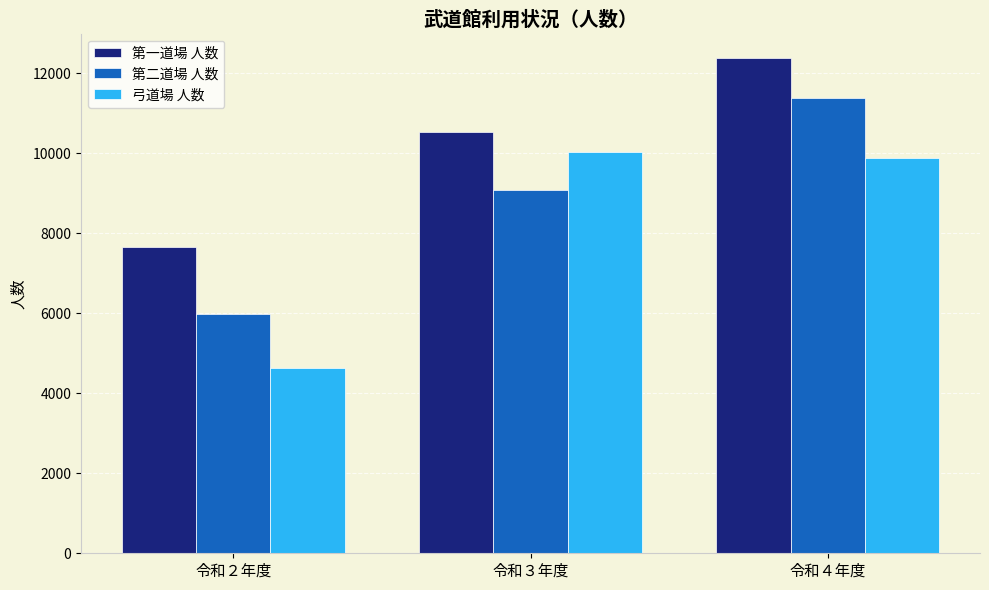

Count the number of categories in the chart.

3